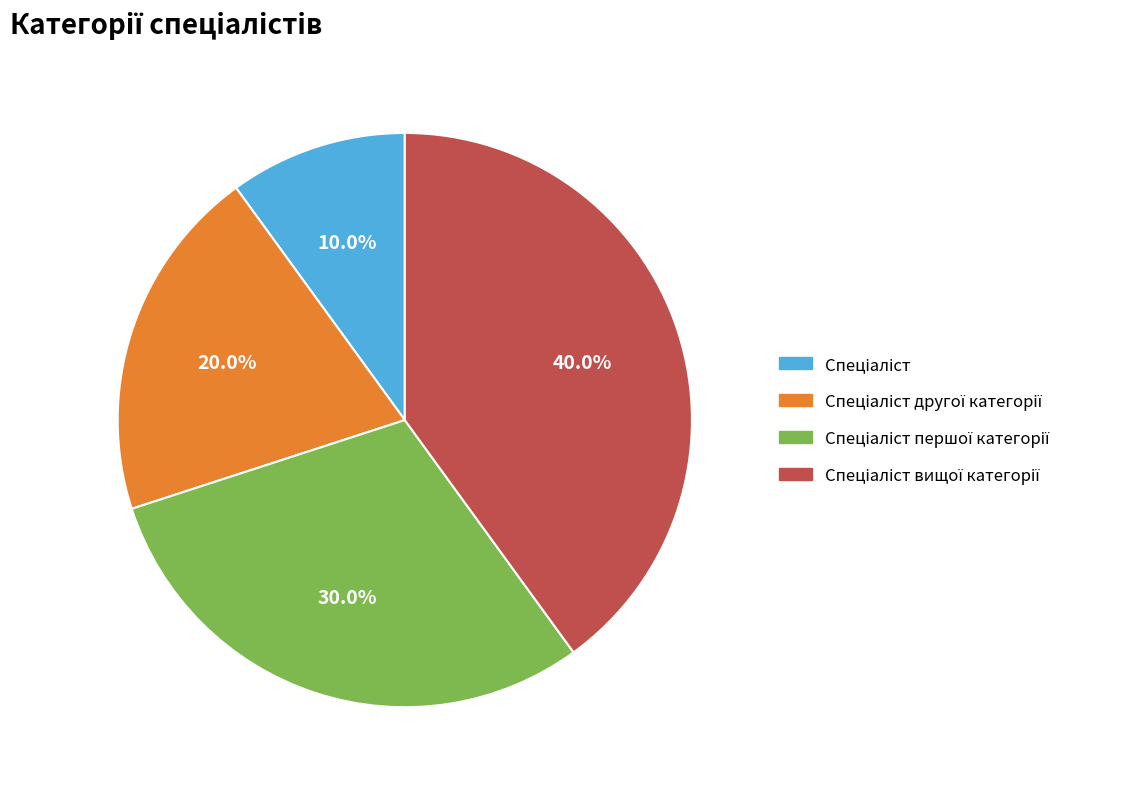

Does any single category account for the majority?

No